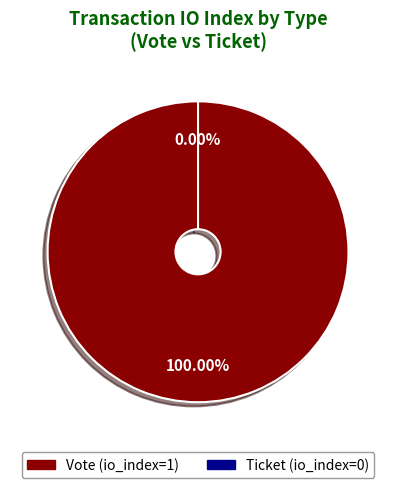

Does Vote (io_index=1) represent more than half of the total?

Yes